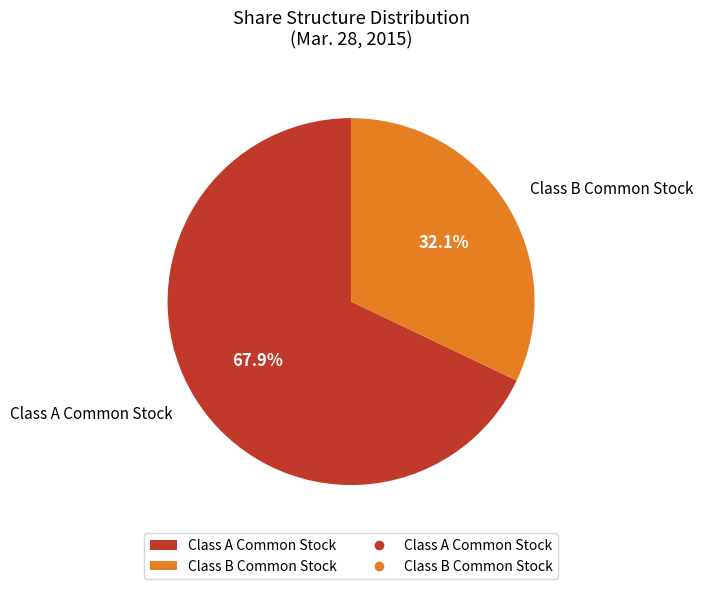

Rank the categories by value from lowest to highest.

Class B Common Stock, Class A Common Stock